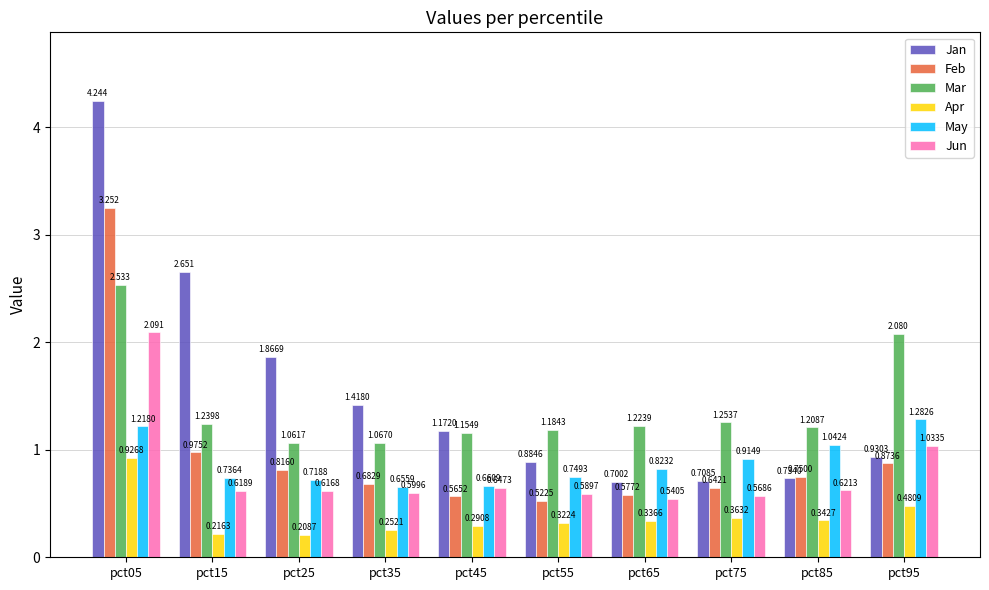

Which series changed the most between pct25 and pct95?

Mar